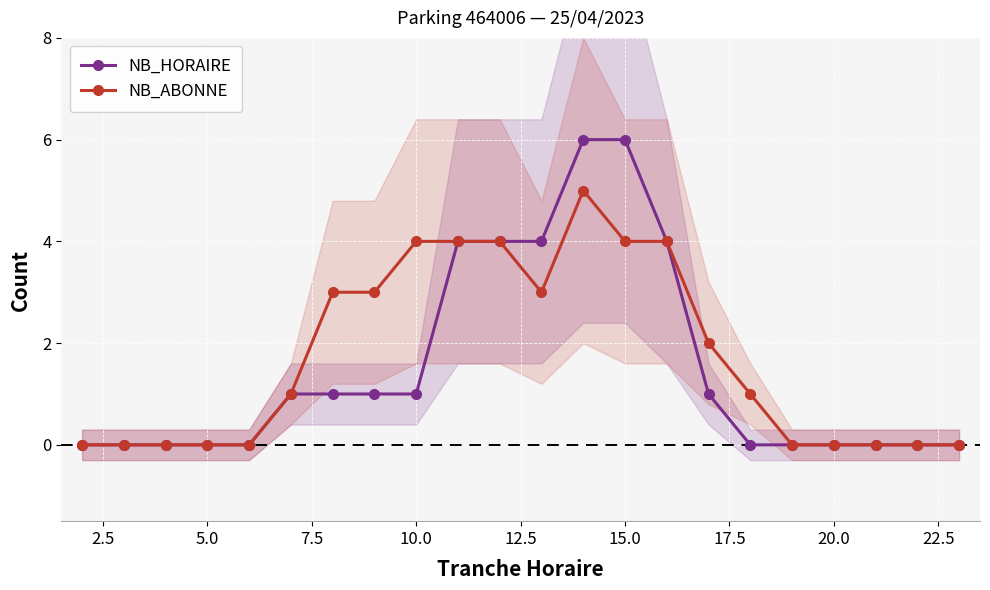

What is the highest value of the NB_ABONNE series?

5